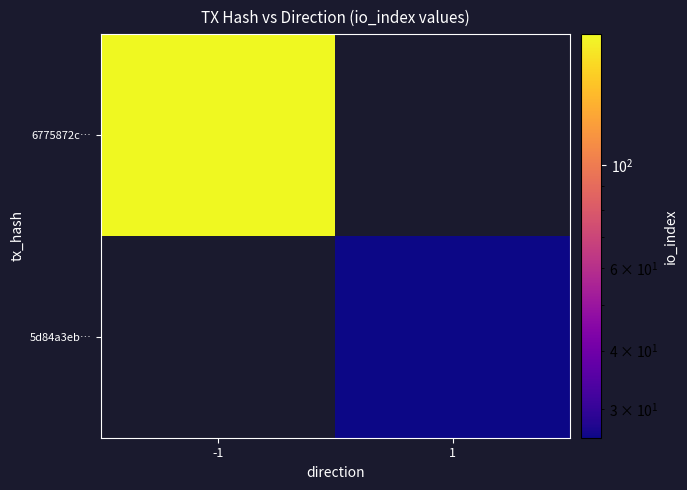

Is it true that 5d84a3eb… equals 35.1 at 1?

False